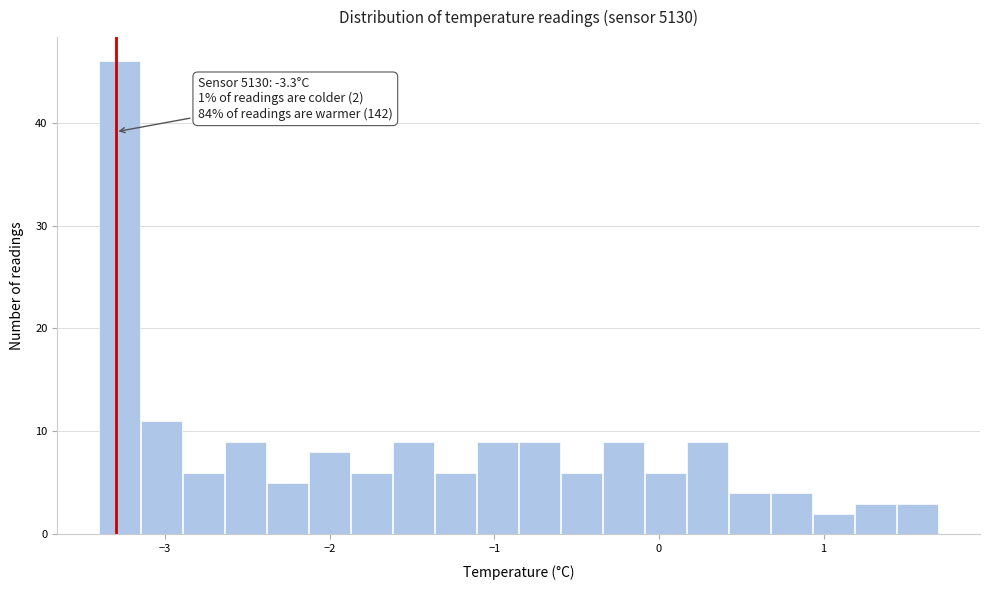

Around what value on the x-axis is the tallest bar? Give the approximate position of its centre, as read against the axis.

-3.3